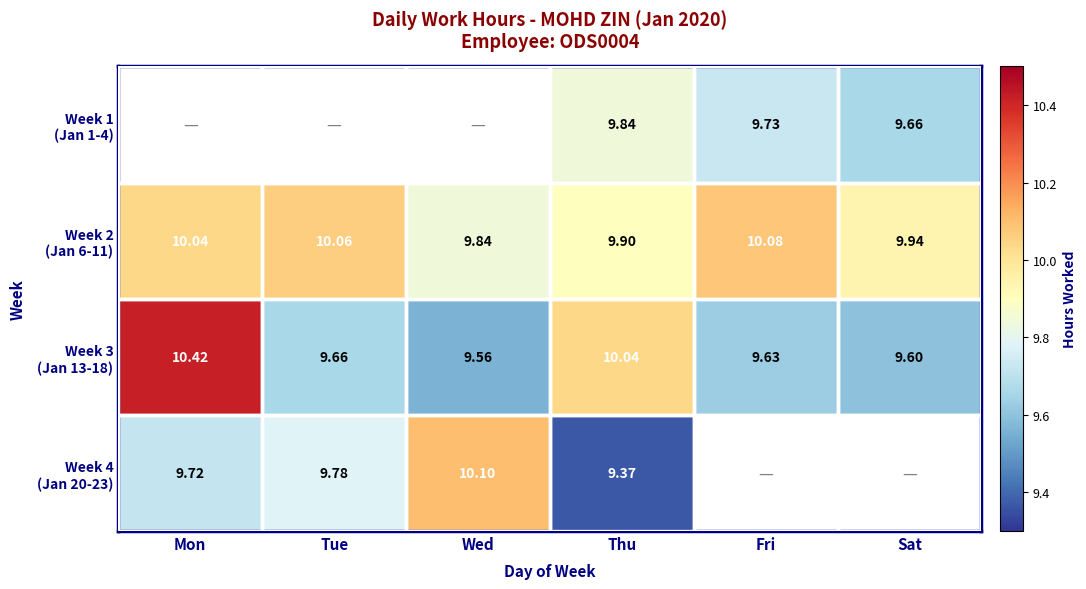

The Week 4 (Jan 20-23) series shows 13.8 at Mon. True or false?

False